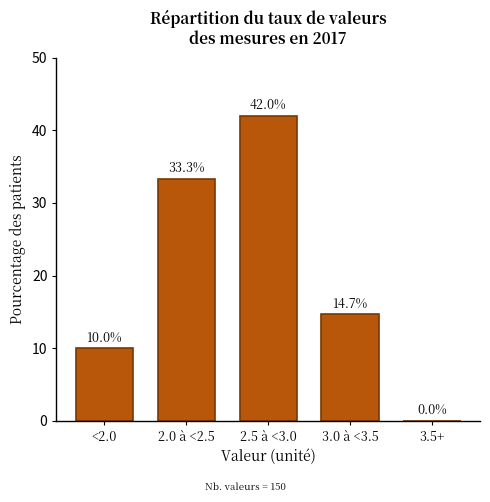

Reading left to right, what are all the values shown in this chart?

<2.0=10.0	2.0 à <2.5=33.3	2.5 à <3.0=42.0	3.0 à <3.5=14.7	3.5+=0.0